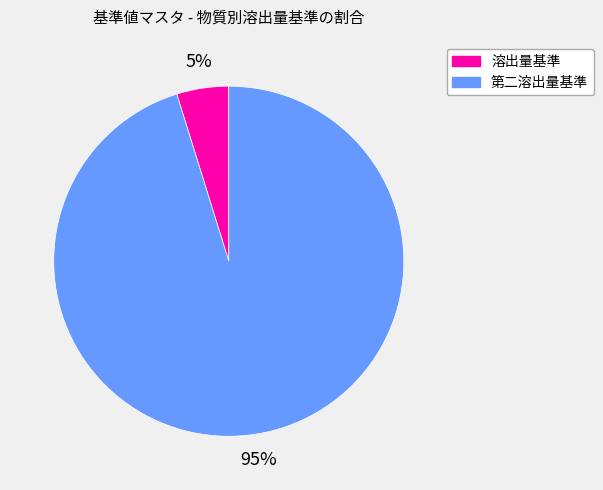

Count the number of slices in the pie.

2